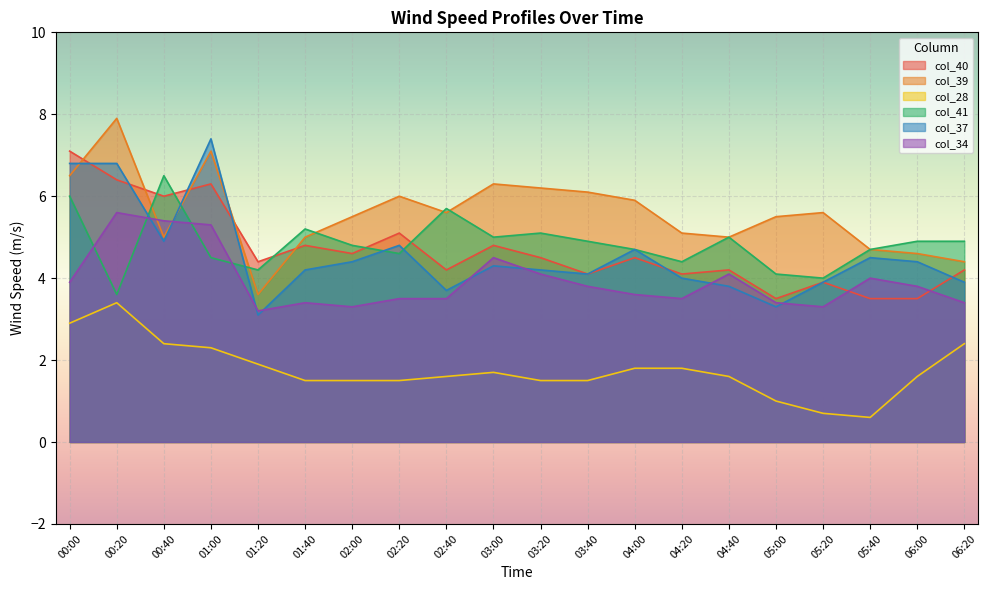

What is the spread (max minus min) of values at 06:00?

3.3